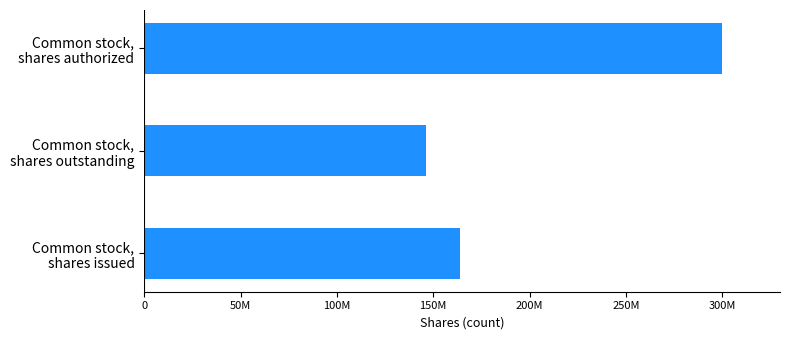

Are the bars horizontal?

Yes